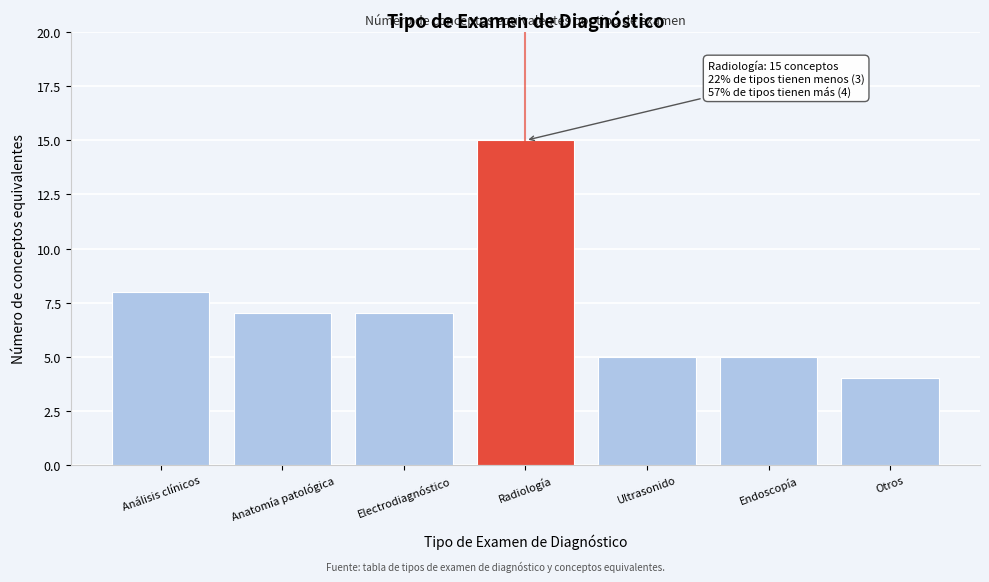

Reading left to right, what are all the values shown in this chart?

Análisis clínicos=8	Anatomía patológica=7	Electrodiagnóstico=7	Radiología=15	Ultrasonido=5	Endoscopía=5	Otros=4